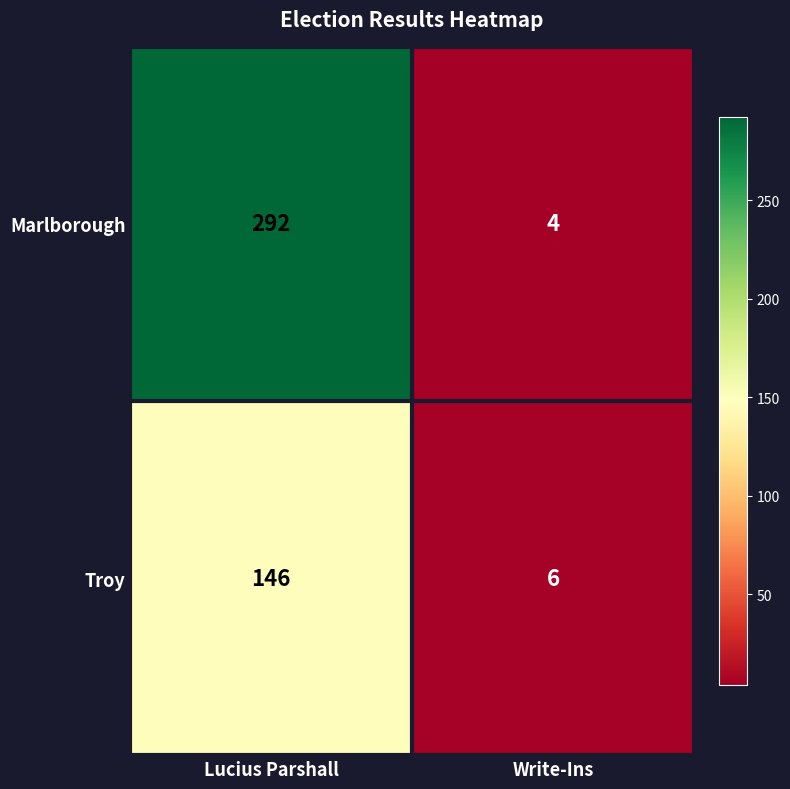

At which category is the sum across all series the highest?

Lucius Parshall